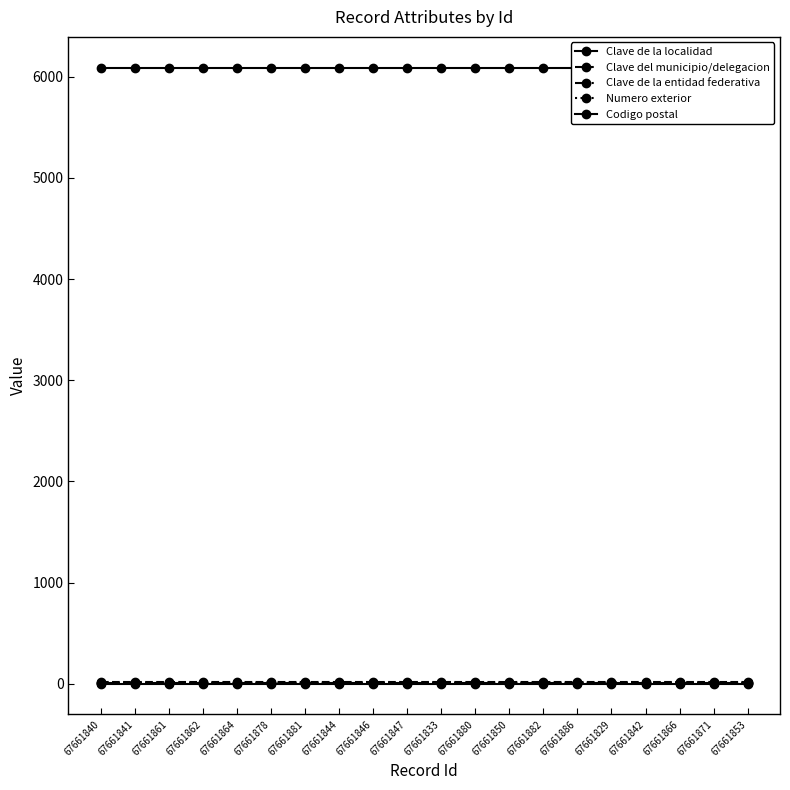

True or false: Codigo postal has more than 2 points higher than both neighbors.

False